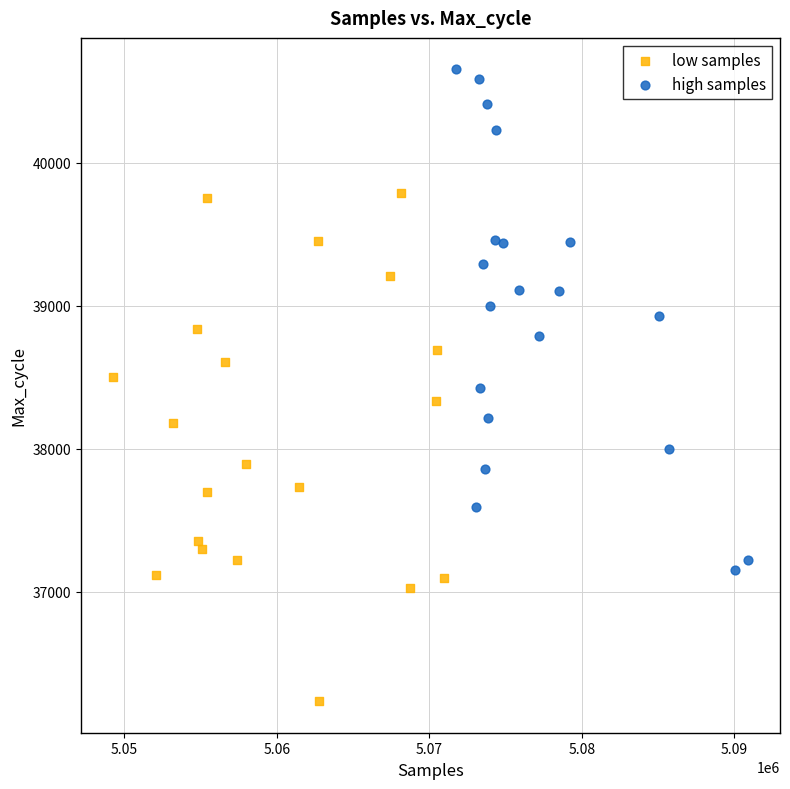

Which series reaches the maximum Y coordinate?

high samples